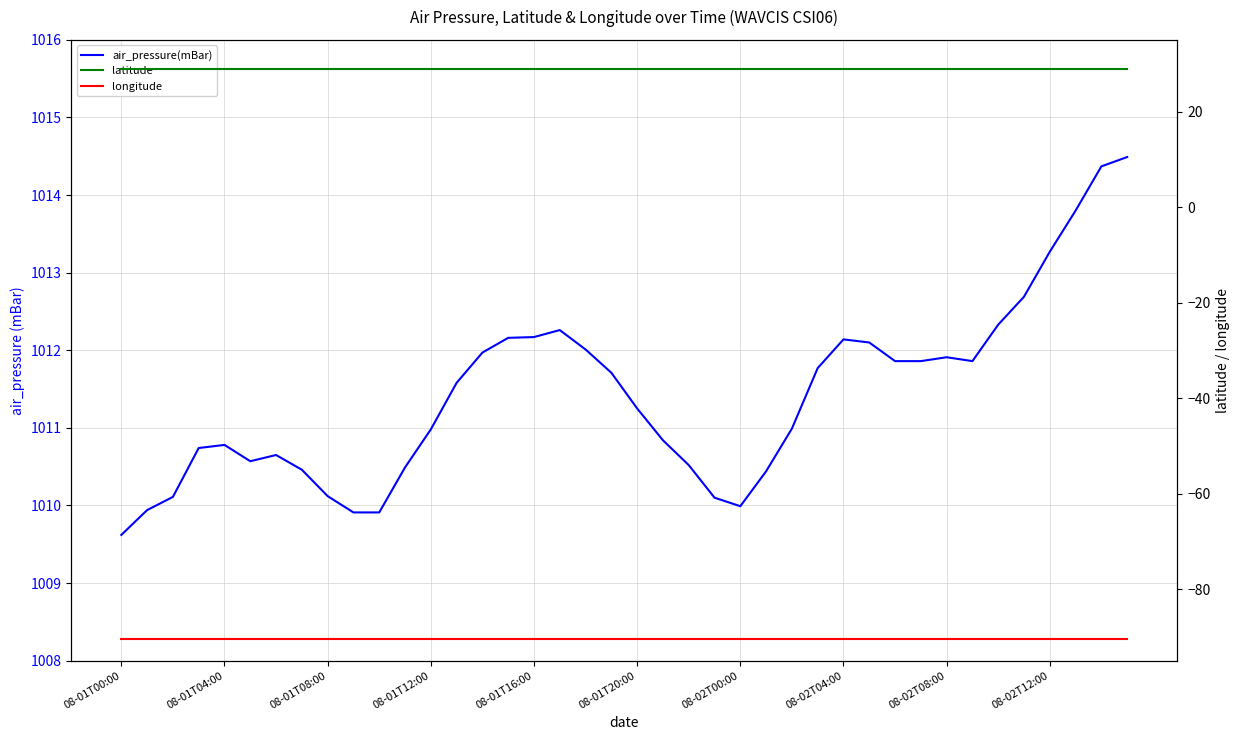

What is the difference between the highest and lowest values at 08-01T12:00?

1101.2